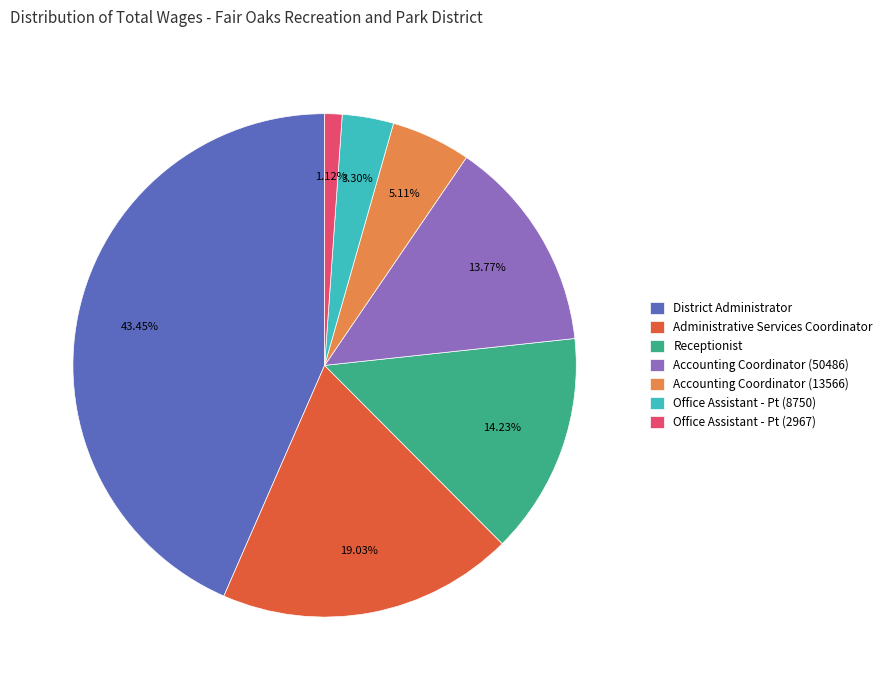

The Accounting Coordinator (13566) slice represents 11% of the pie. True or false?

False